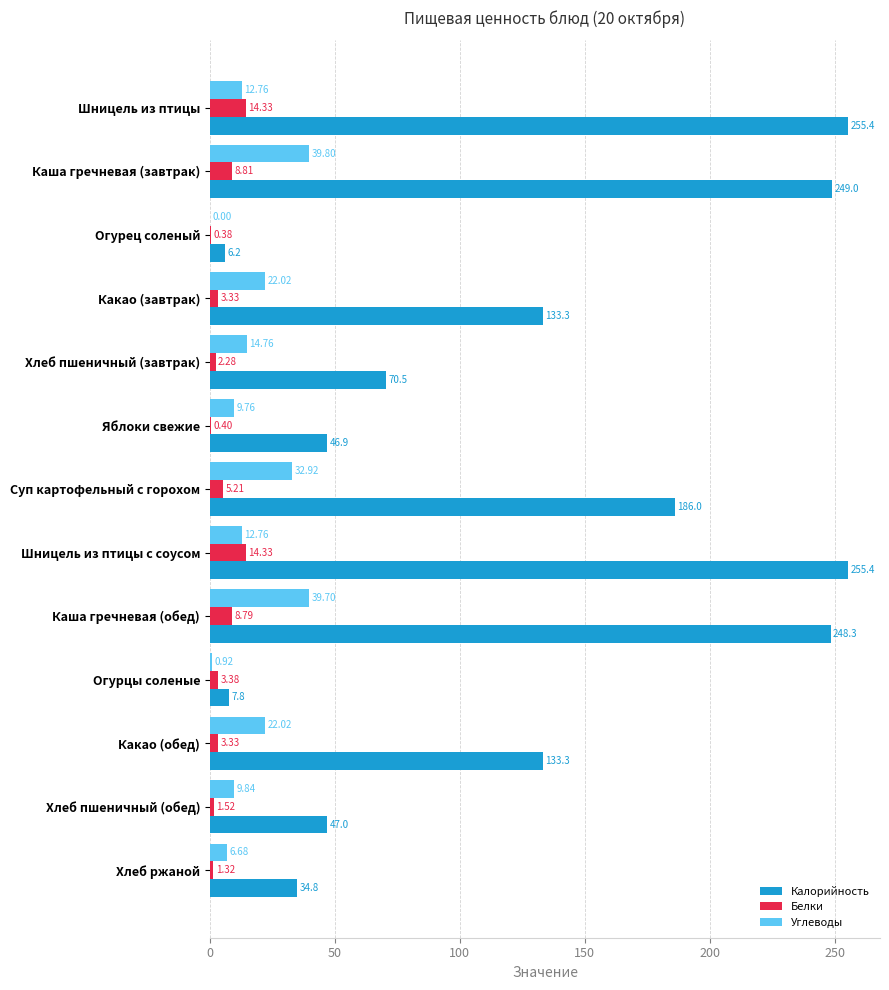

What are all the series names shown in the legend?

Калорийность, Белки, Углеводы